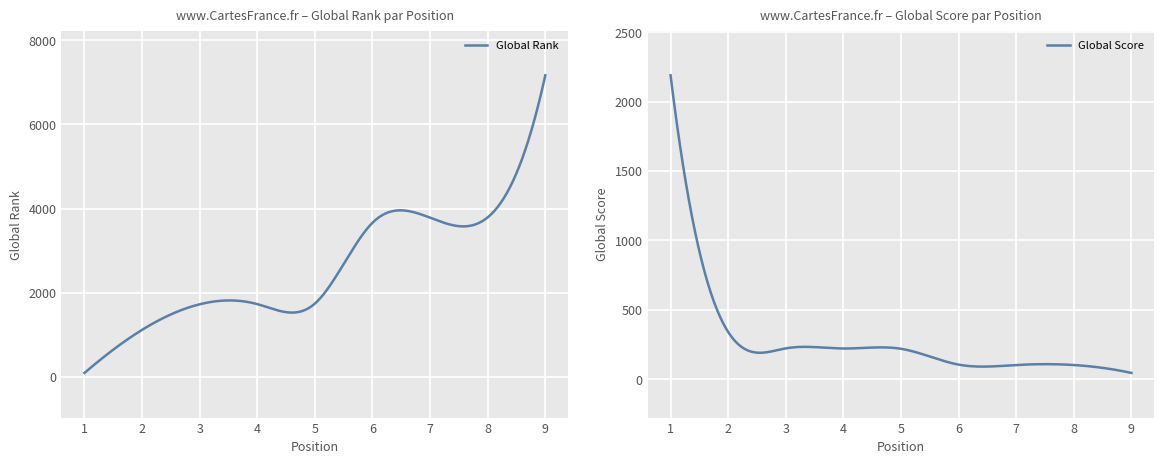

What is the average value of the Global Rank series?

2757